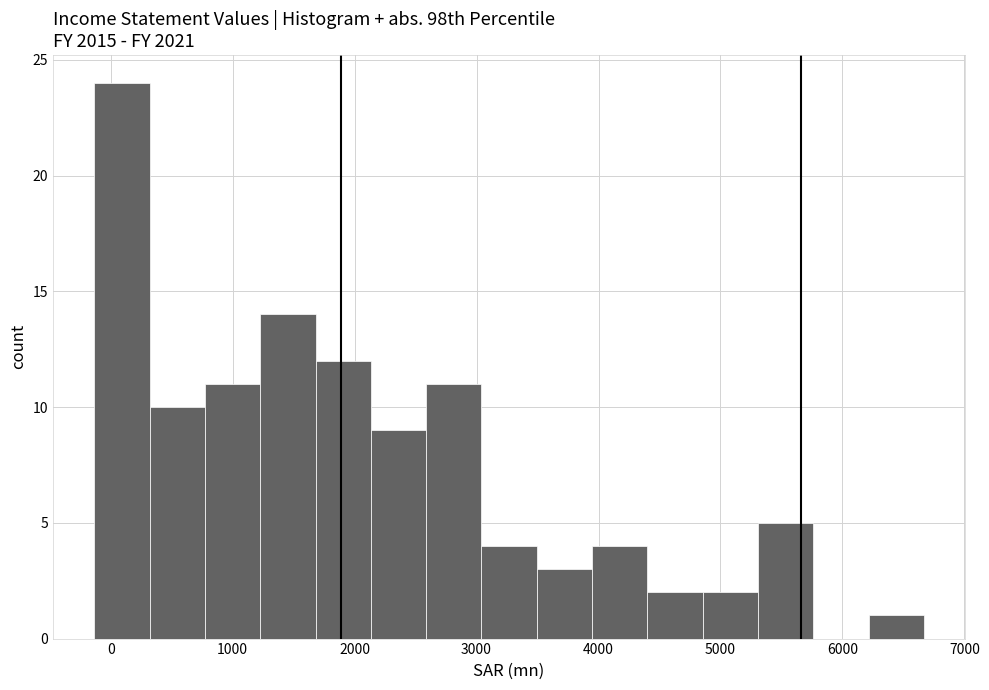

Reading left to right, list every bar in this chart as the range it spans on the x-axis followed by its height. Neither the bar edges nor the heights are printed on the chart, so give them approximately, as read against the axes.

-100 to 300: 24
300 to 800: 10
800 to 1200: 11
1200 to 1700: 14
1700 to 2100: 12
2100 to 2600: 9
2600 to 3000: 11
3000 to 3500: 4
3500 to 3900: 3
3900 to 4400: 4
4400 to 4900: 2
4900 to 5300: 2
5300 to 5800: 5
5800 to 6200: 0
6200 to 6700: 1